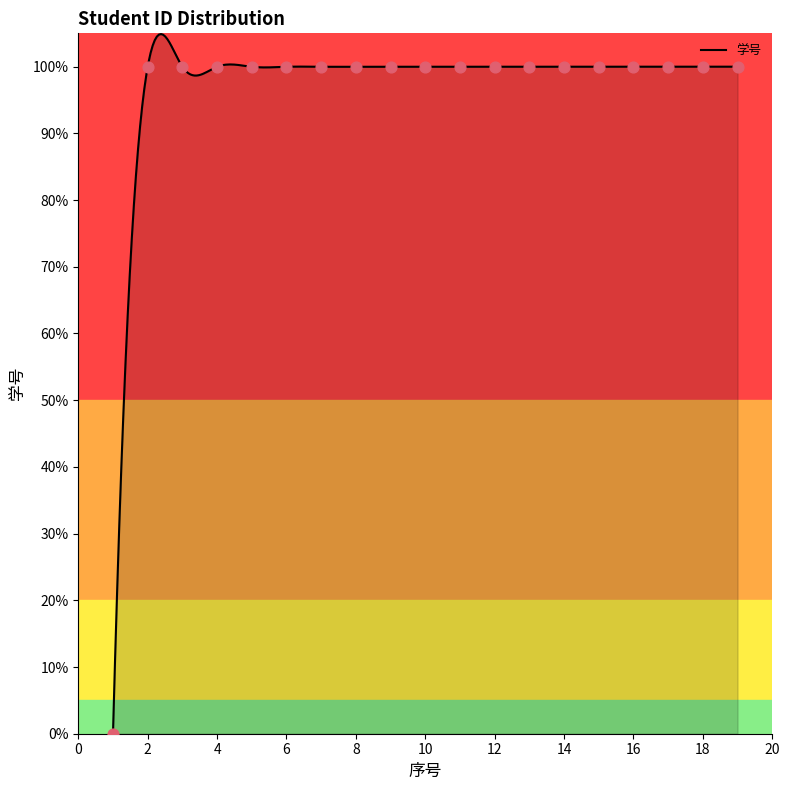

Between 13 and 11, which is larger?

13